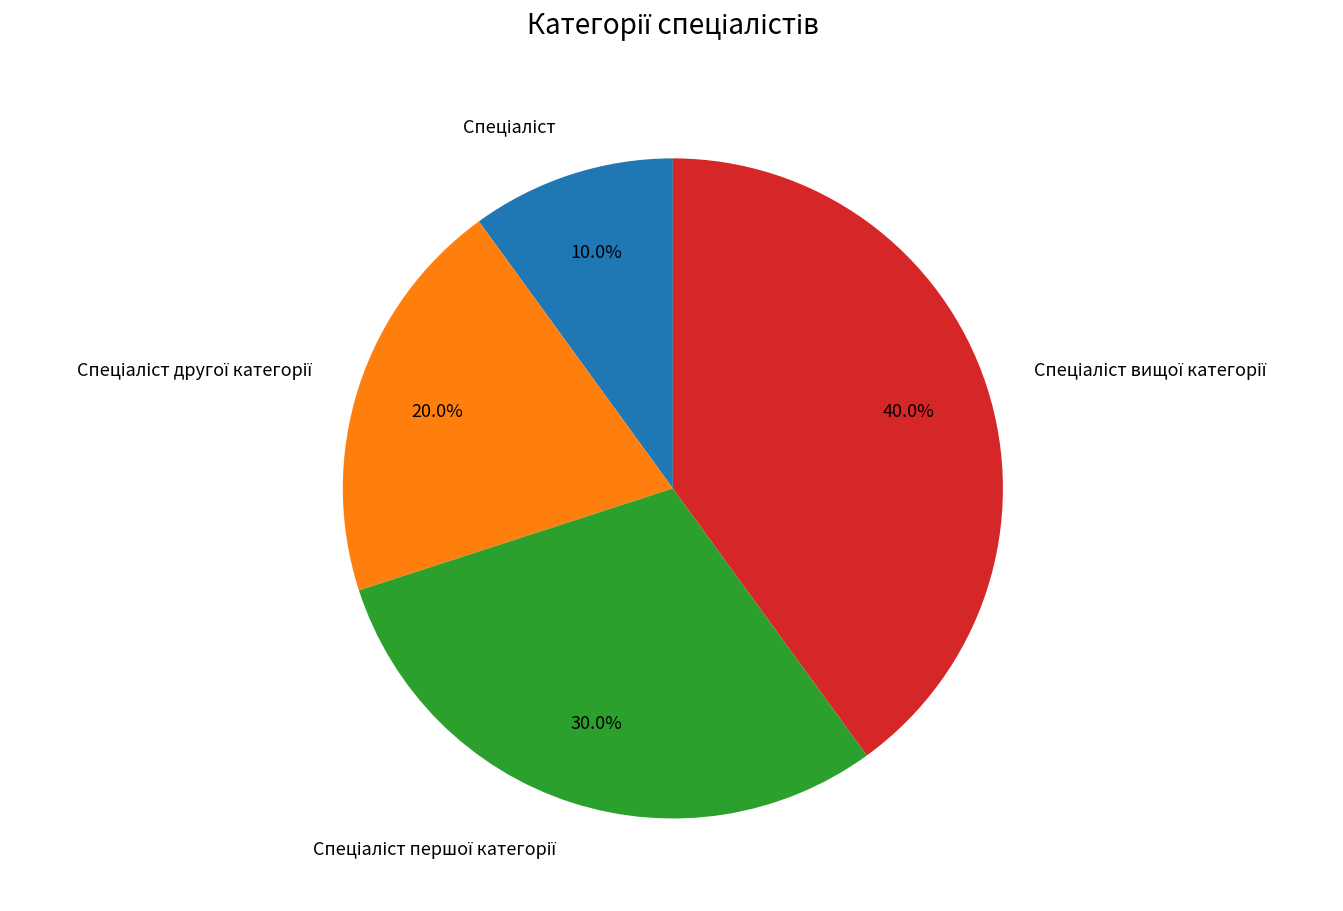

Is there any slice that represents more than half of the pie?

No